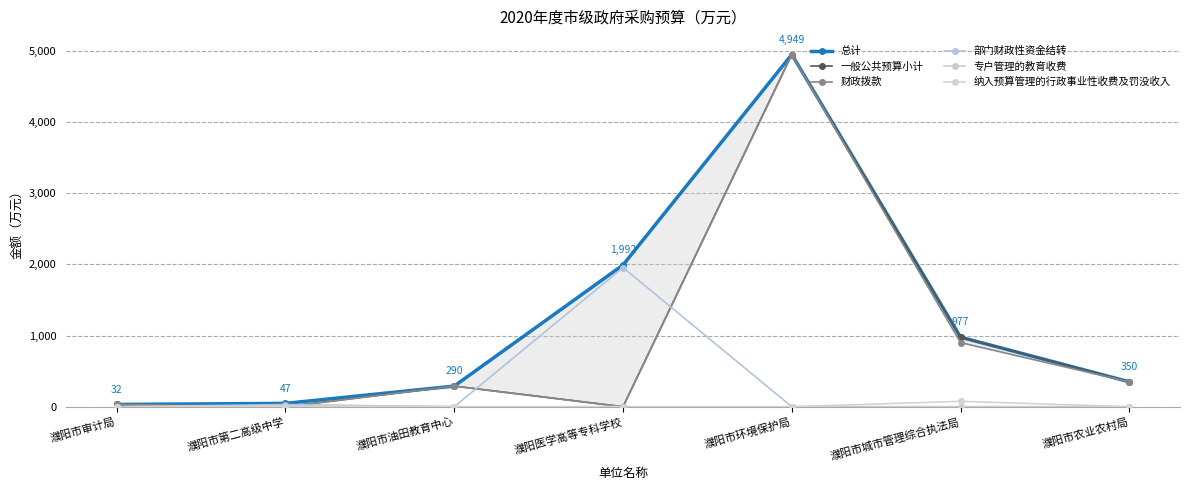

What is the spread (max minus min) of values at 濮阳医学高等专科学校?

1991.8